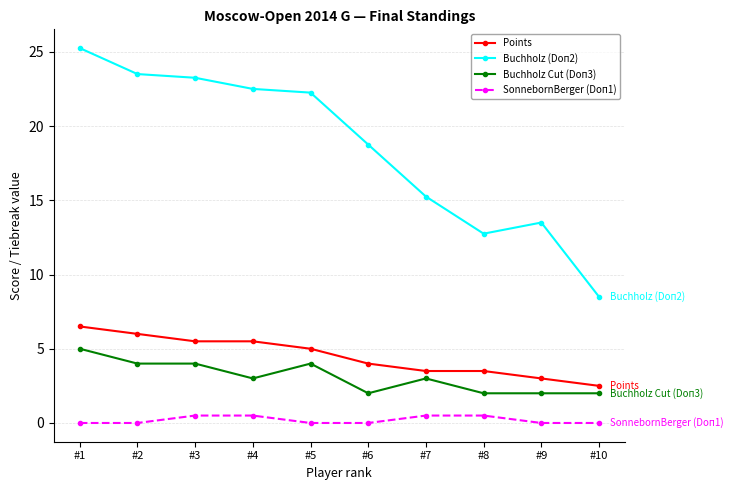

True or false: Buchholz (Doп2) and Buchholz Cut (Doп3) intersect in this chart.

False